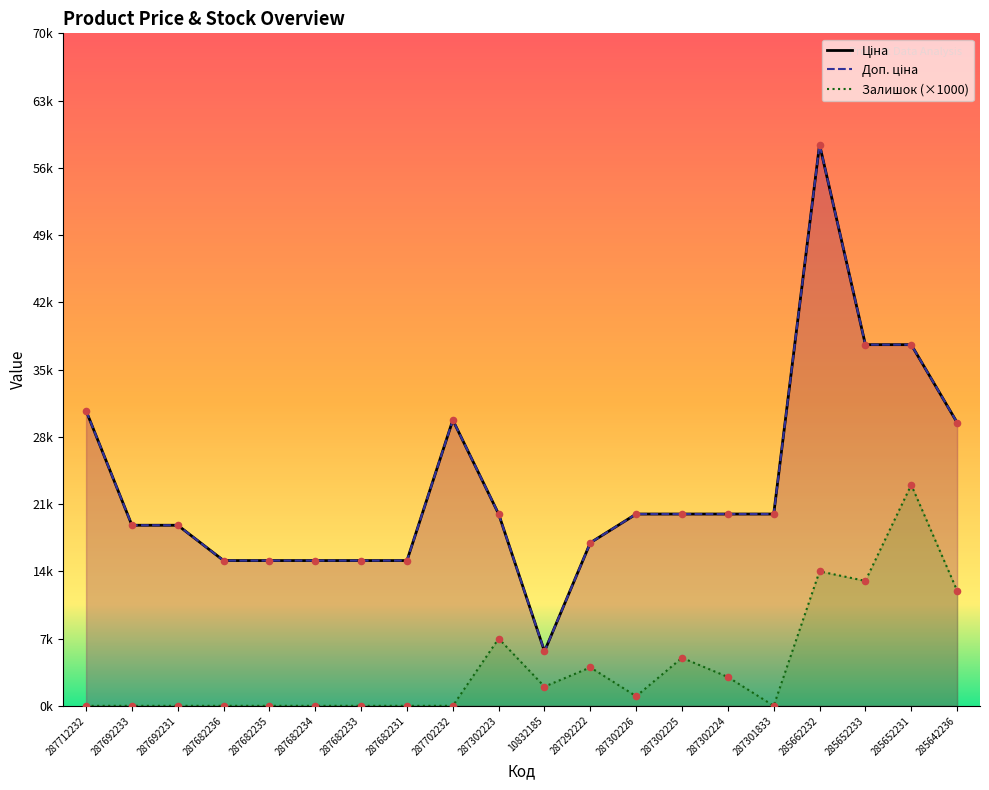

Which series has the widest spread of Y values?

Ціна